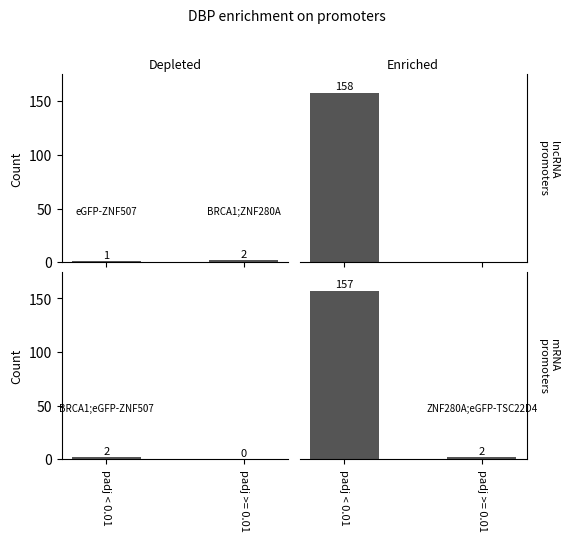

True or false: lncRNA depleted has a value of 3 at padj >= 0.01.

False